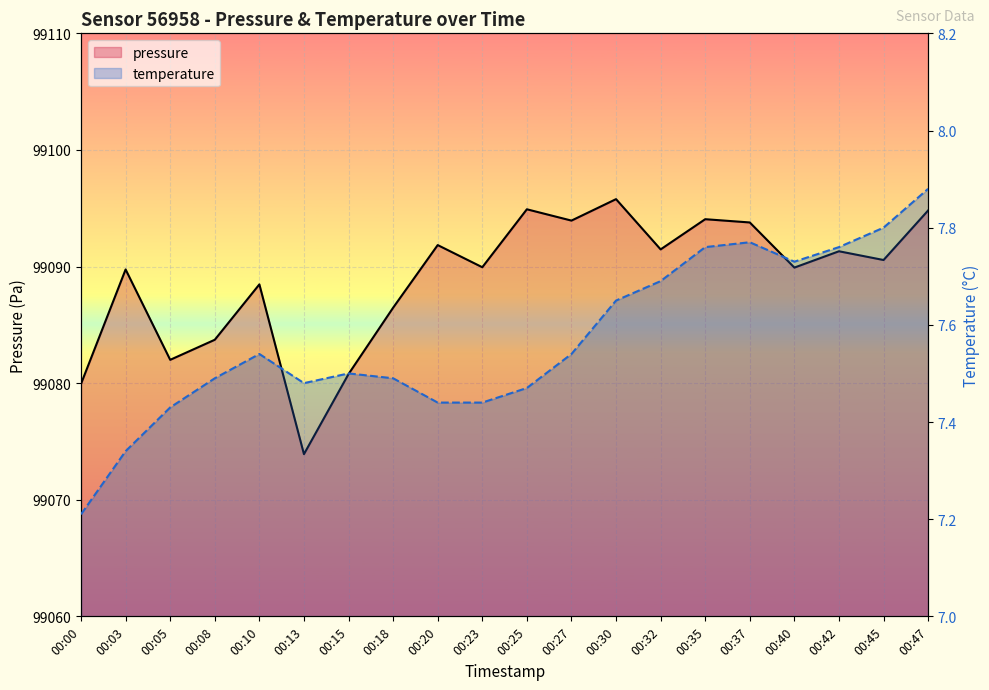

Between 00:00 and 00:08, which series saw the biggest shift?

pressure